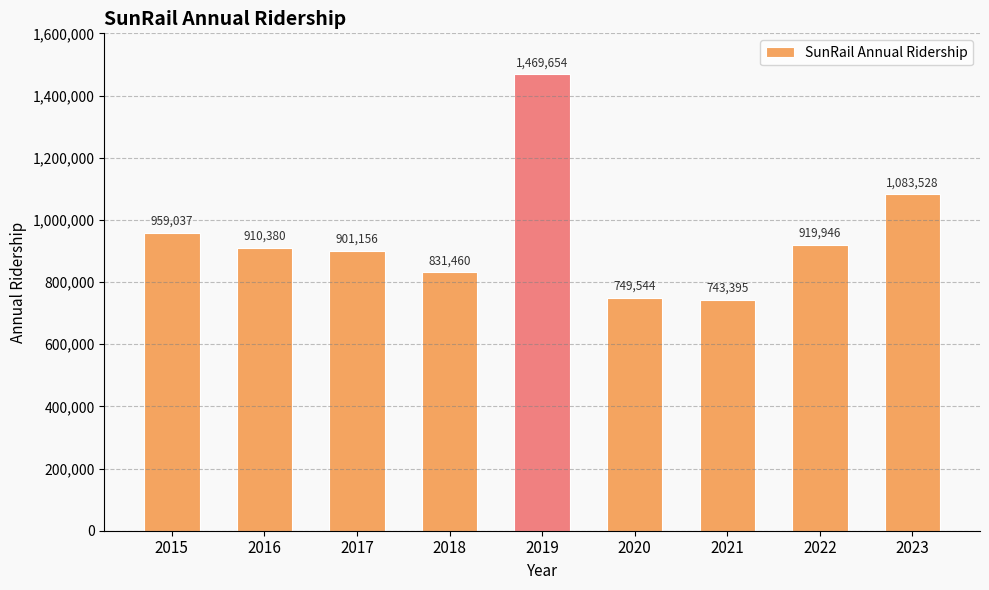

Rank the categories by value from lowest to highest.

2021, 2020, 2018, 2017, 2016, 2022, 2015, 2023, 2019